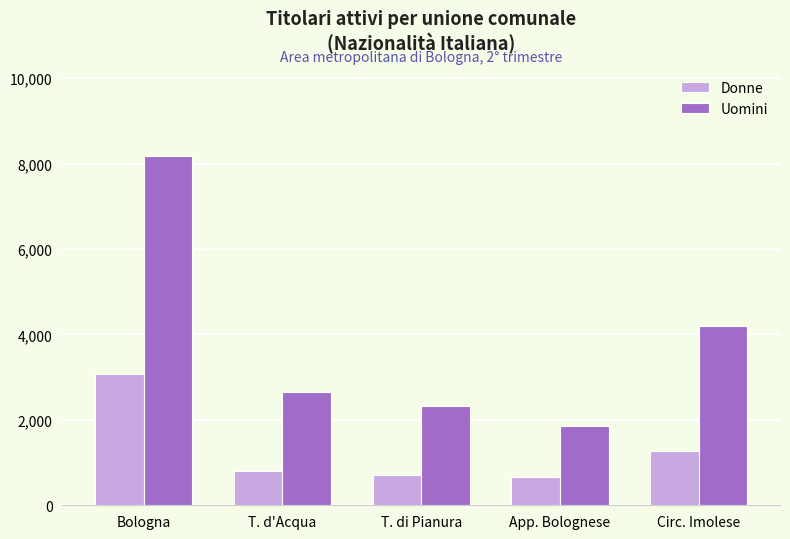

What position from the right is T. d'Acqua?

4